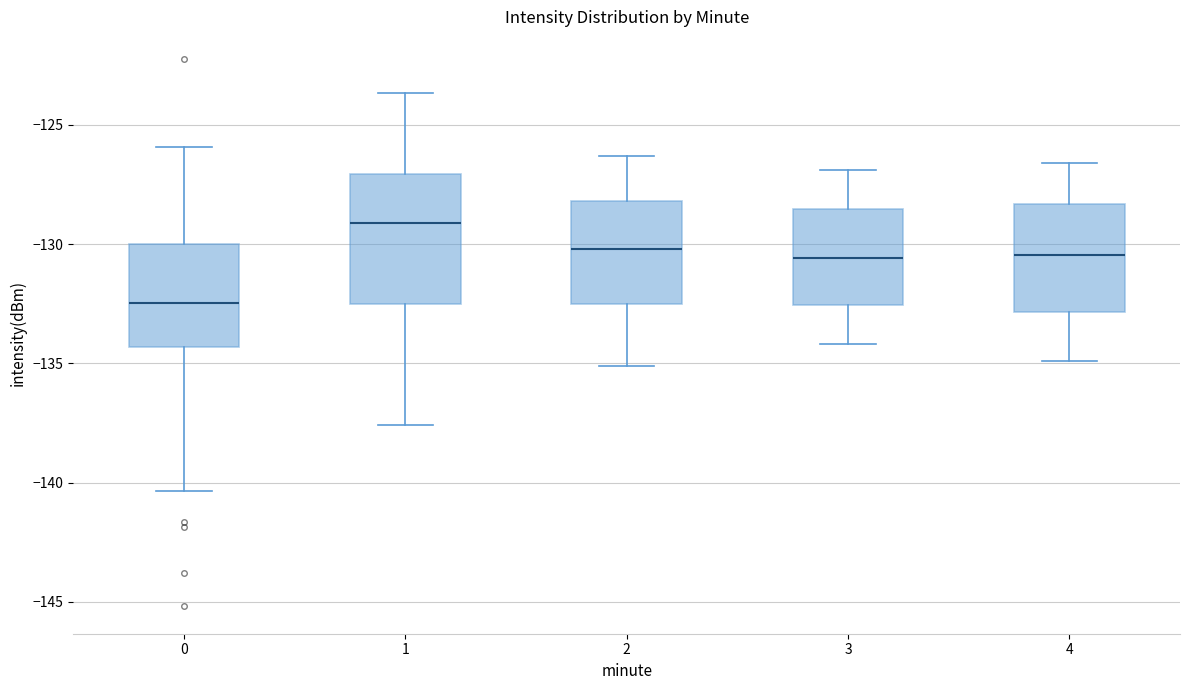

Which box's median line is the lowest?

0